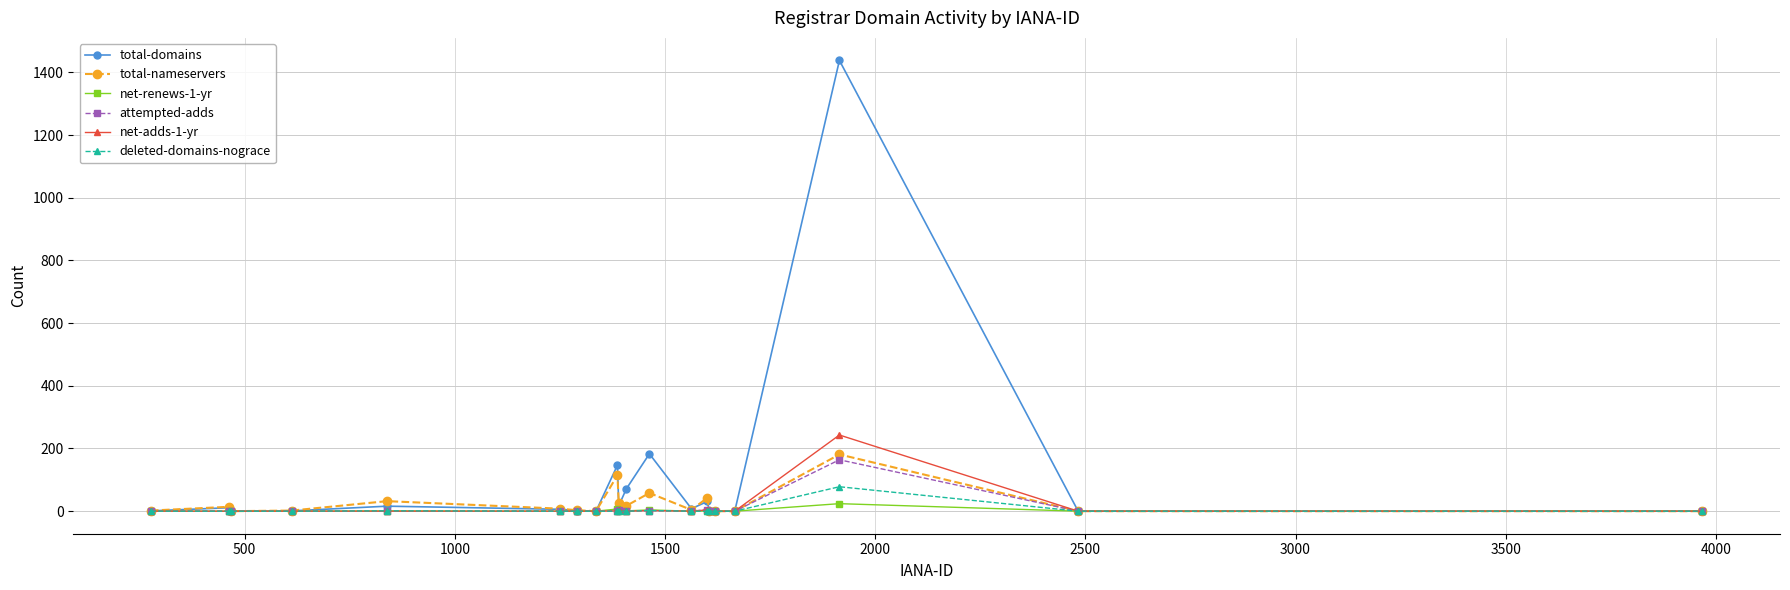

What is the maximum value for total-domains?

1438